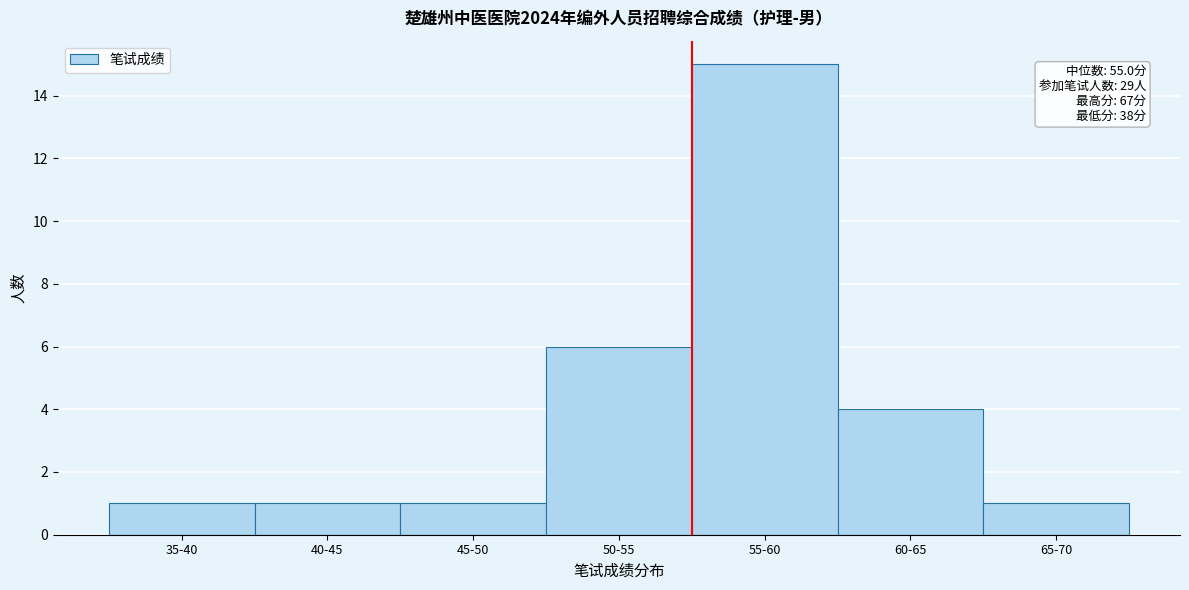

Reading left to right, extract all data points from this chart.

35-40=1	40-45=1	45-50=1	50-55=6	55-60=15	60-65=4	65-70=1